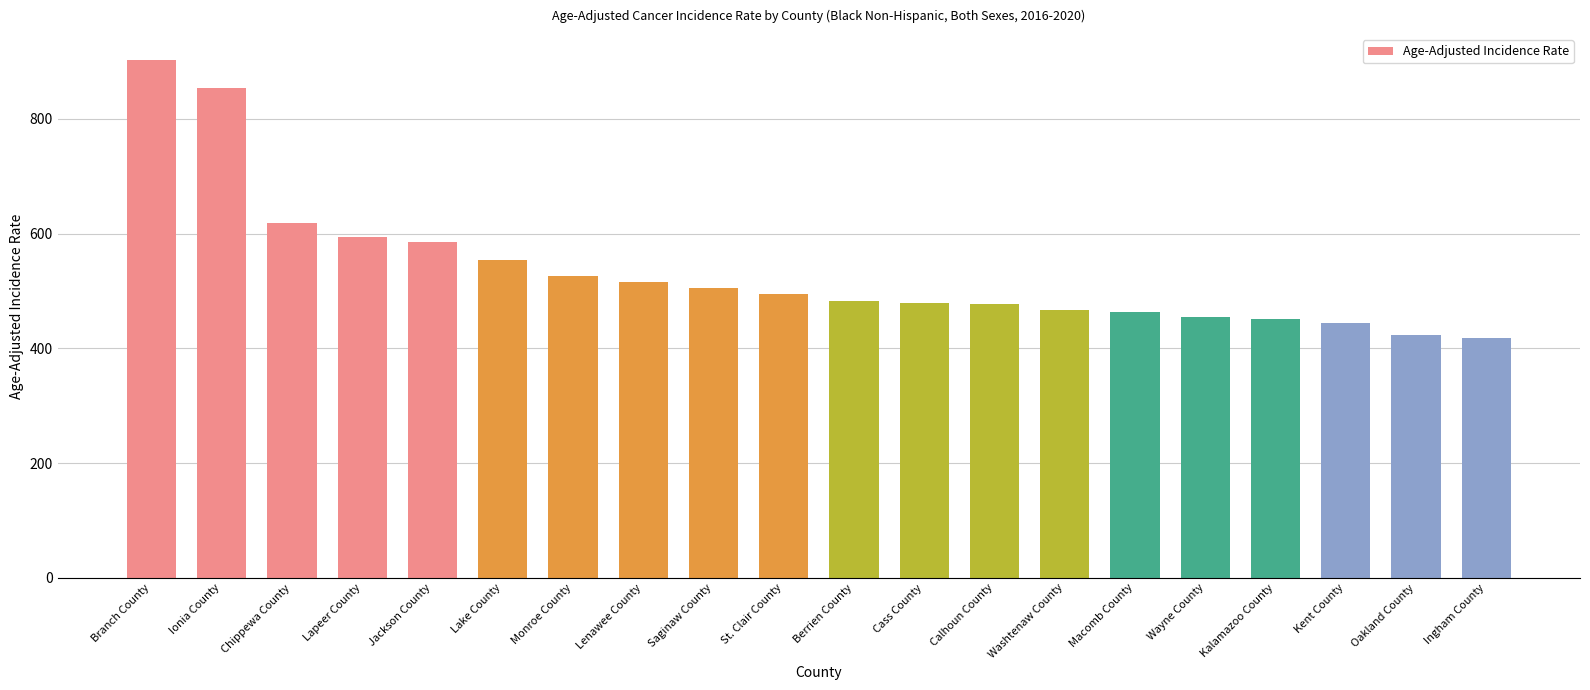

The value at Washtenaw County is 467.5. True or false?

True